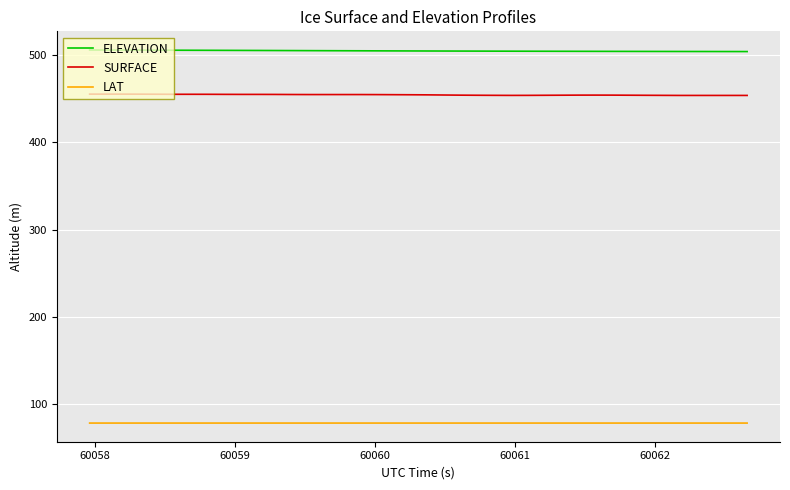

Rank the series by their maximum value, from highest to lowest.

ELEVATION, SURFACE, LAT